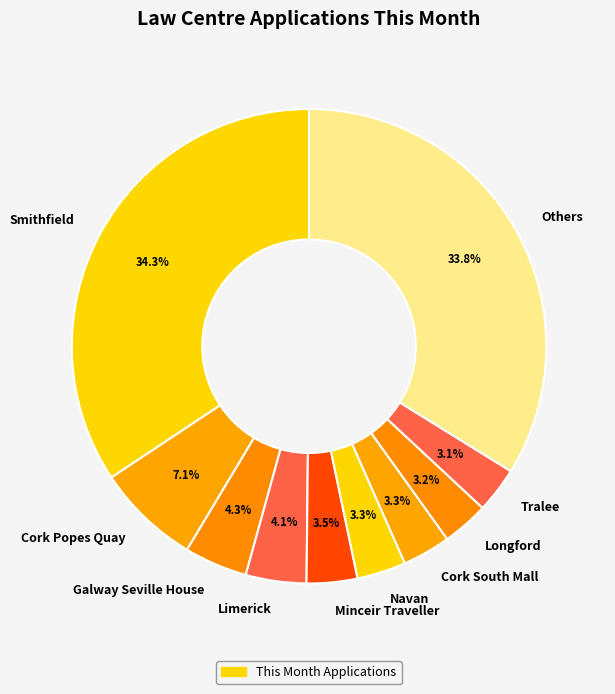

Which category has the biggest portion of the pie?

Smithfield